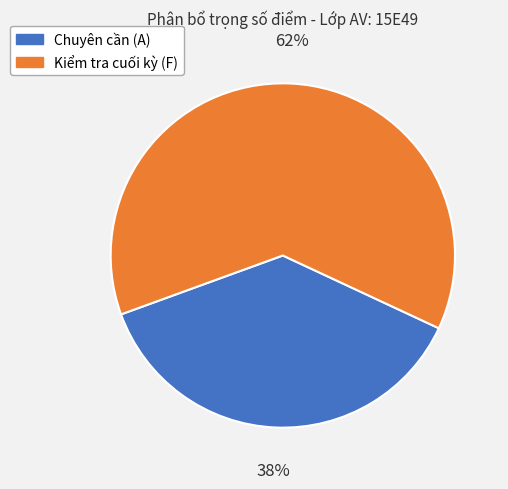

Is the sum of Kiểm tra cuối kỳ (F) and Chuyên cần (A) greater than half?

Yes